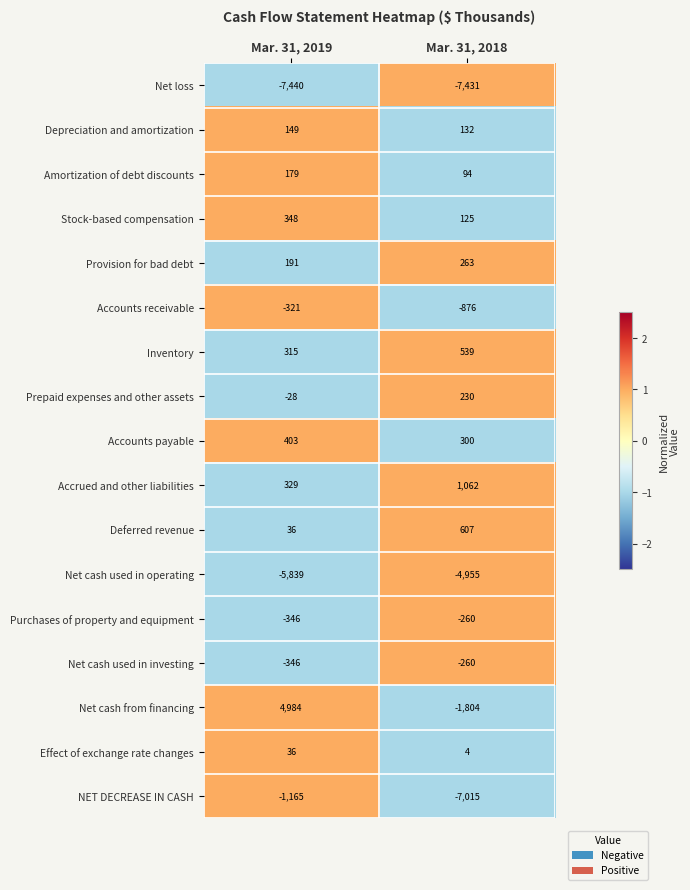

Where is Stock-based compensation nearest to the value 236?

Mar. 31, 2018